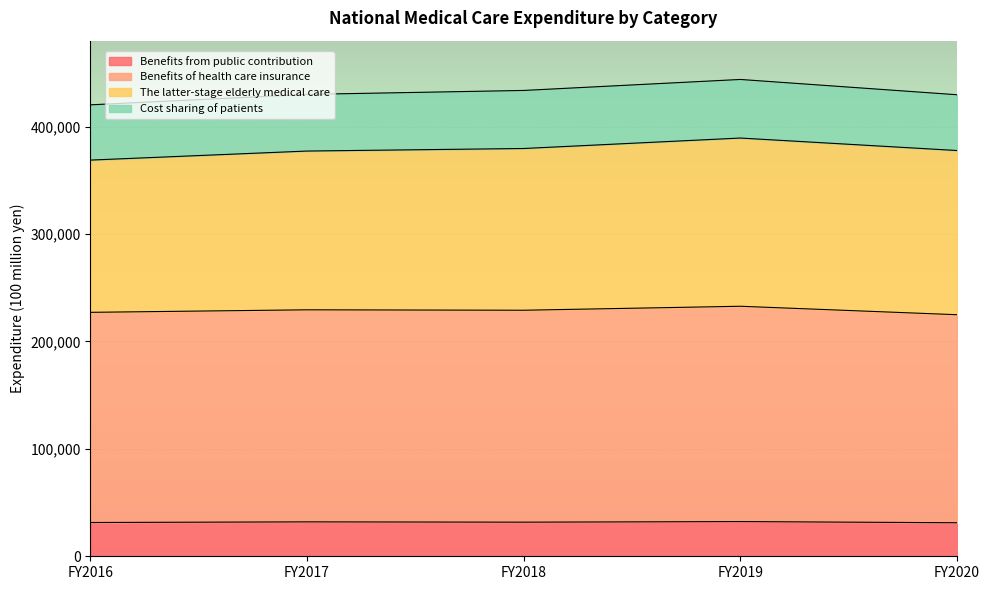

List the labels in order of Benefits from public contribution value, smallest first.

FY2020, FY2016, FY2018, FY2017, FY2019